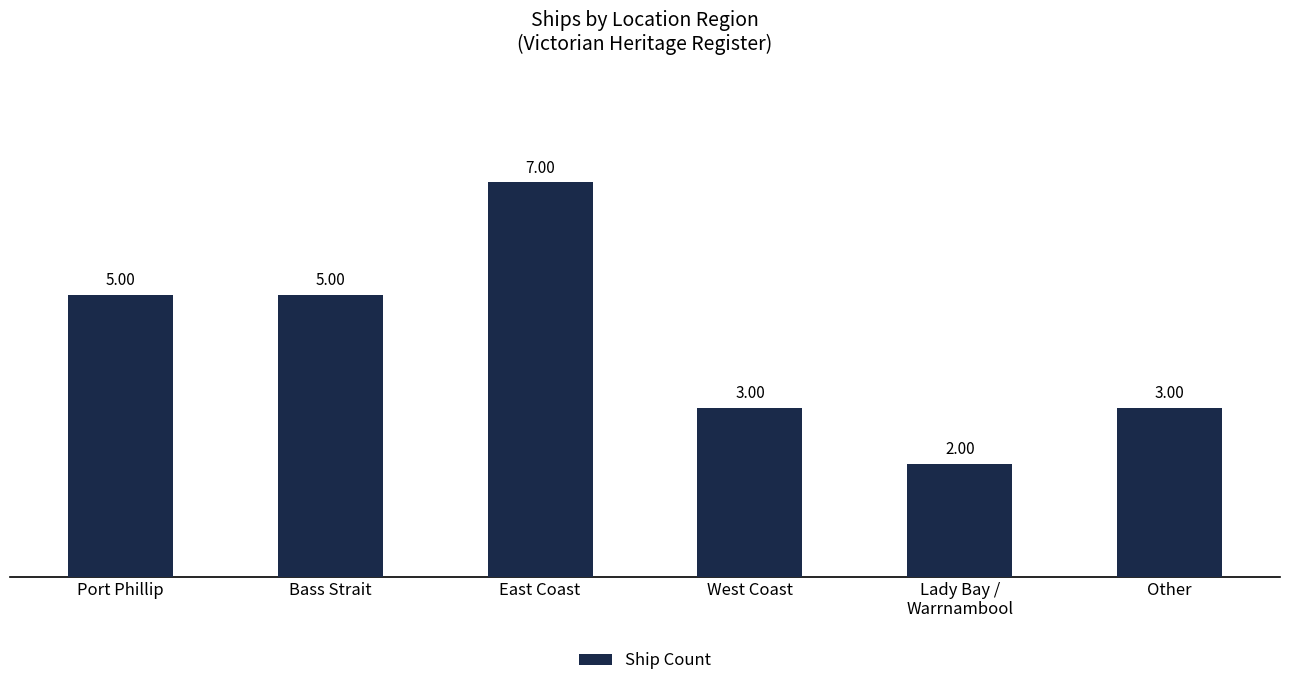

The chart shows a value of 8 at Port Phillip. True or false?

False